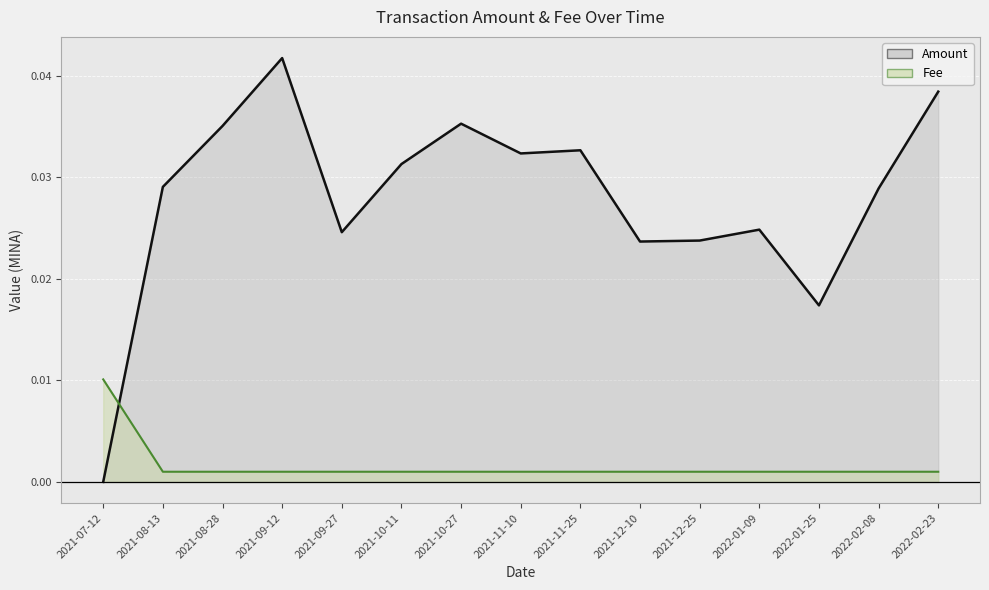

True or false: Amount has a value of 0.0 at 2021-08-13.

True